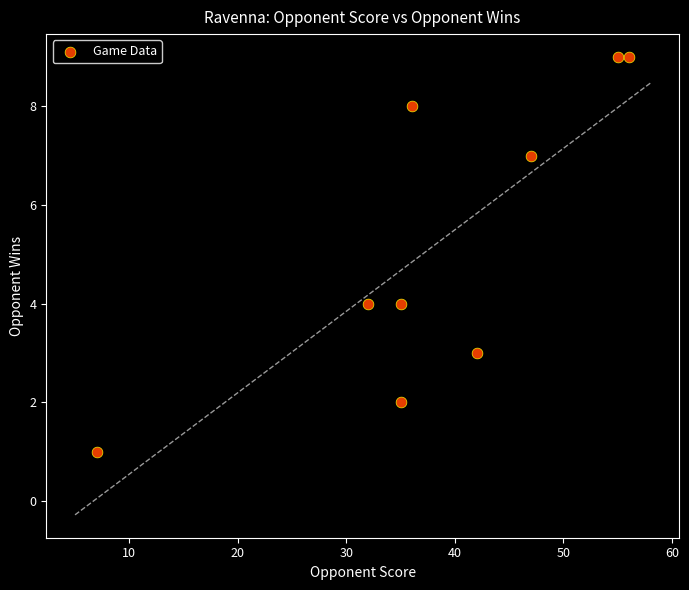

What is the average X value?

38